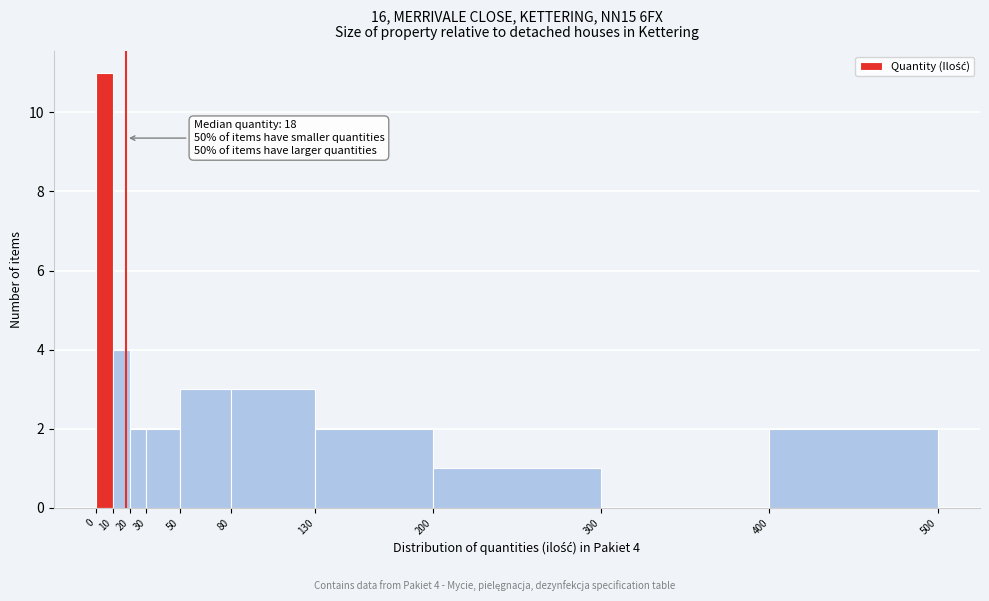

Which range on the x-axis has the tallest bar?

0 to 10